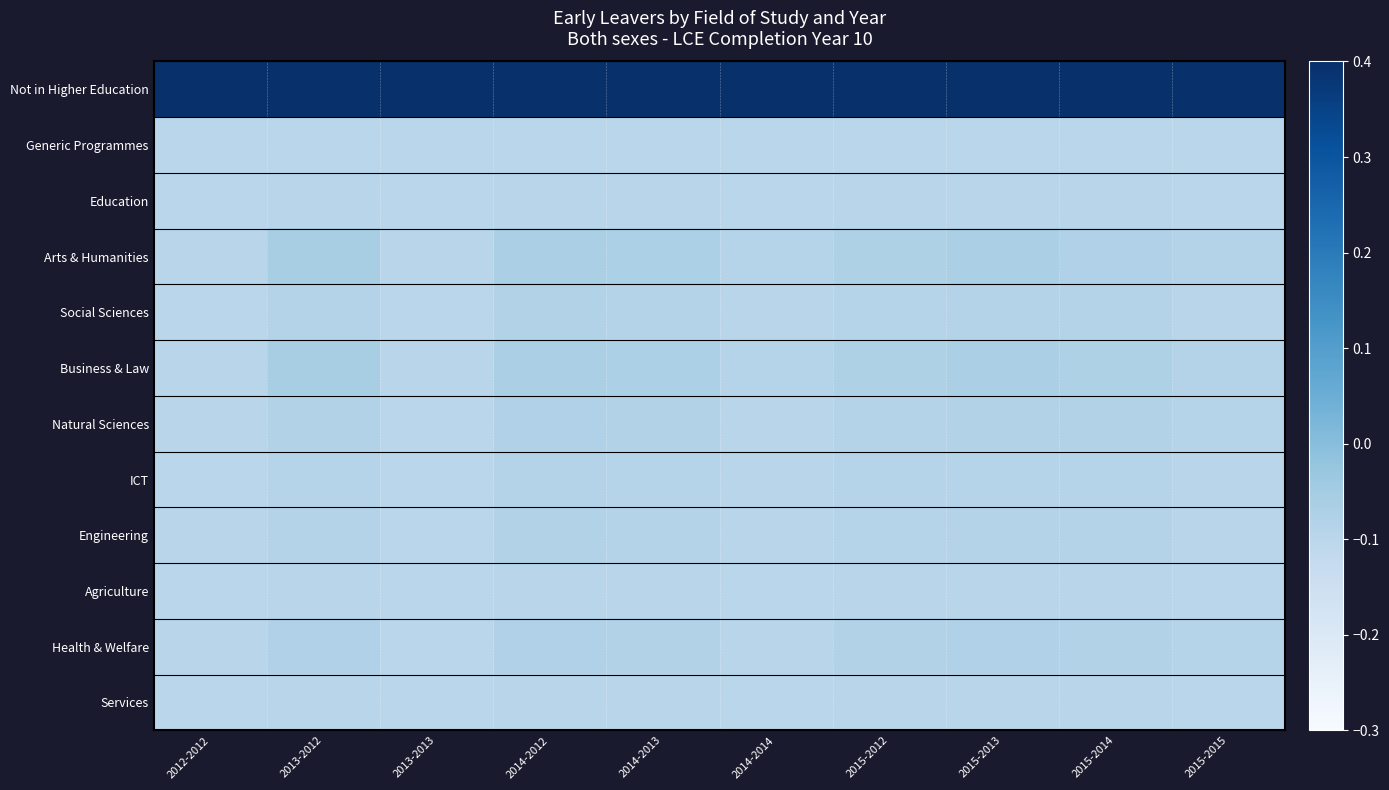

Rank the series by their maximum value, from highest to lowest.

Not in Higher Education, Arts & Humanities, Business & Law, Natural Sciences, Health & Welfare, Social Sciences, Engineering, ICT, Education, Agriculture, Services, Generic Programmes